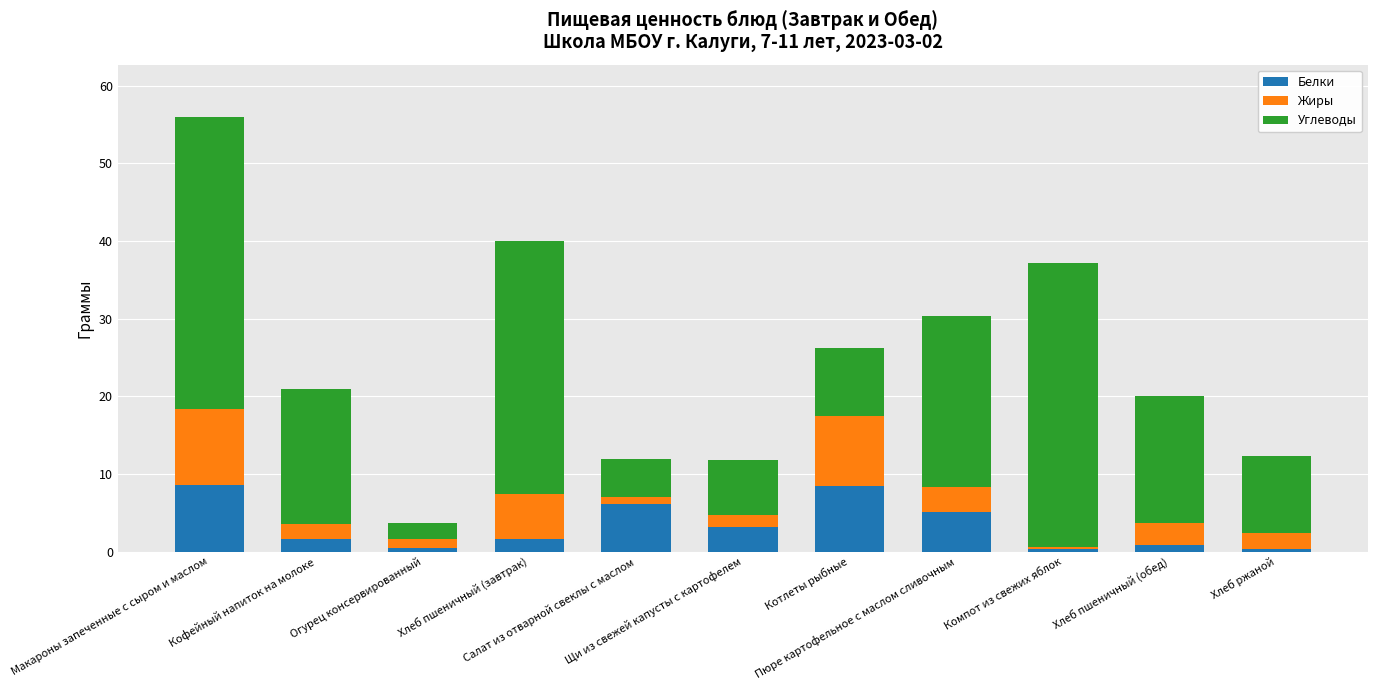

Does the chart contain any negative values?

No